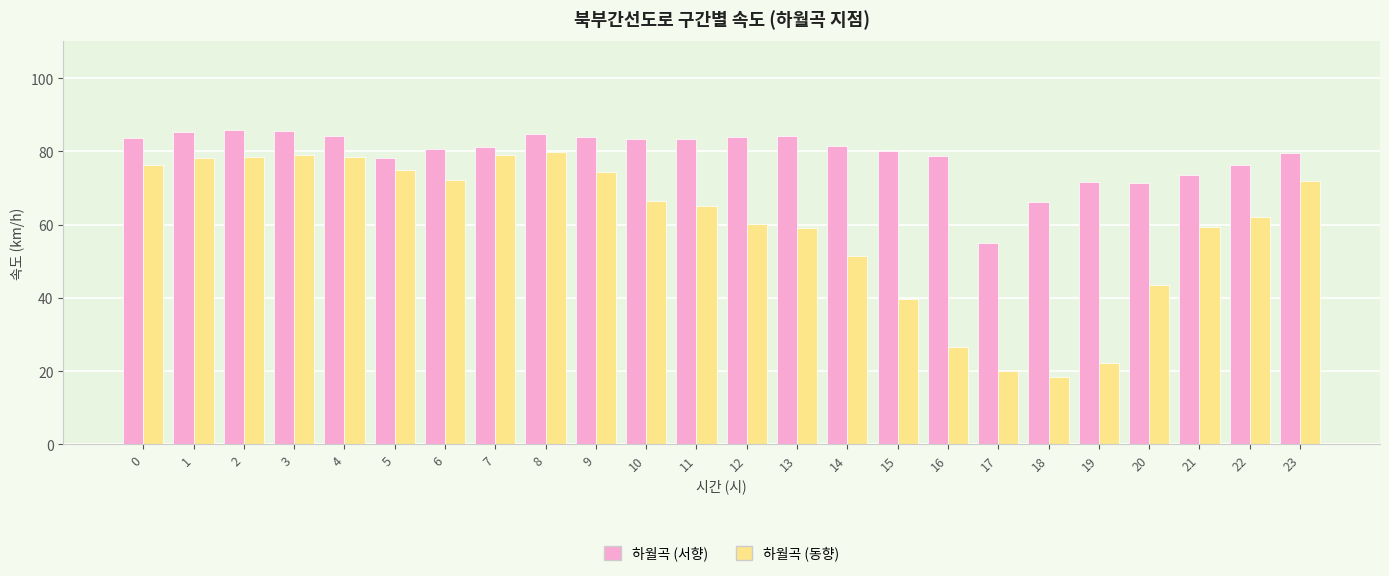

What is the highest value of the 하월곡 (동향) series?

79.9